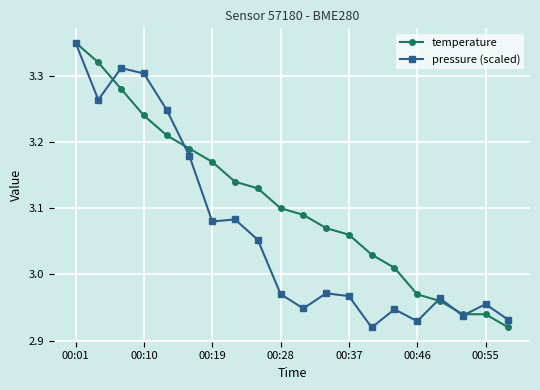

List the series in order of their overall mean, highest first.

temperature, pressure (scaled)